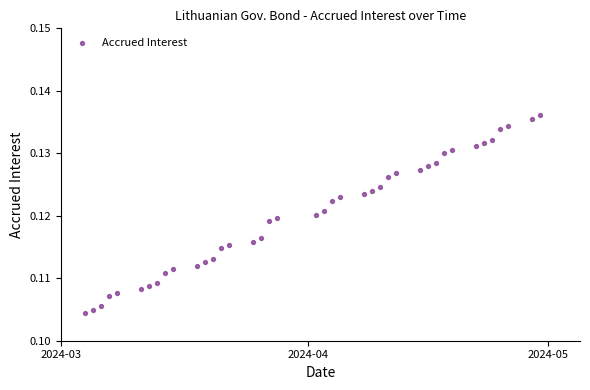

What is the range of X values (max minus min)?

57.0